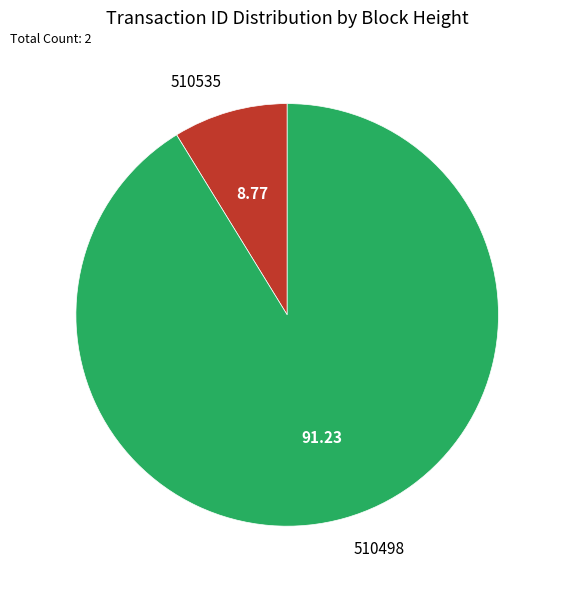

Do 510498 and 510535 together represent more than half of the pie?

Yes